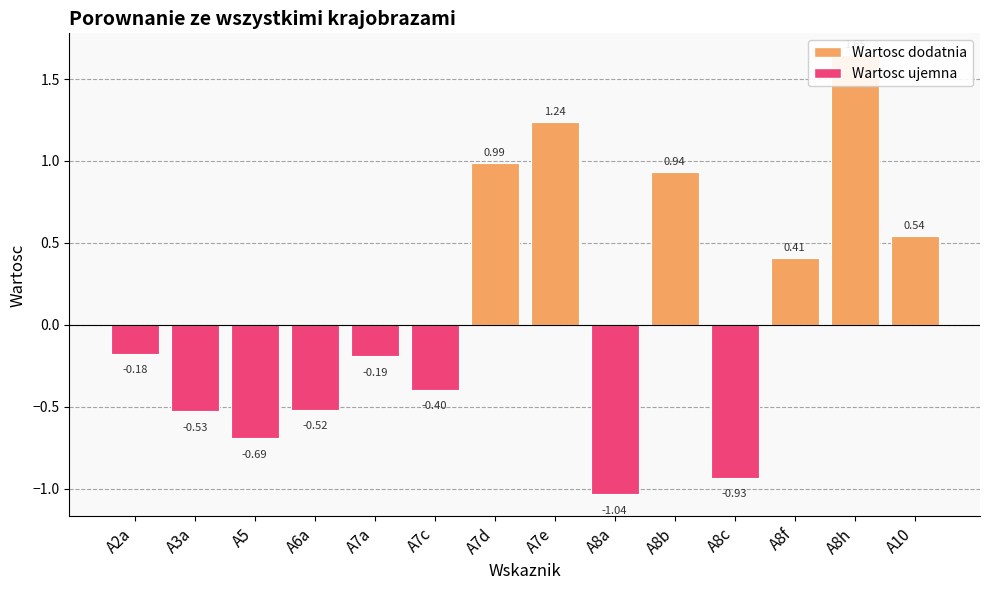

List the labels in order of value, smallest first.

A8a, A8c, A5, A3a, A6a, A7c, A7a, A2a, A8f, A10, A8b, A7d, A7e, A8h